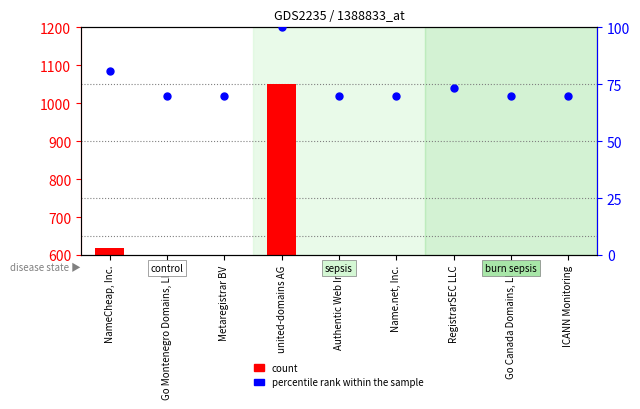

Which series has the largest total across all categories?

count